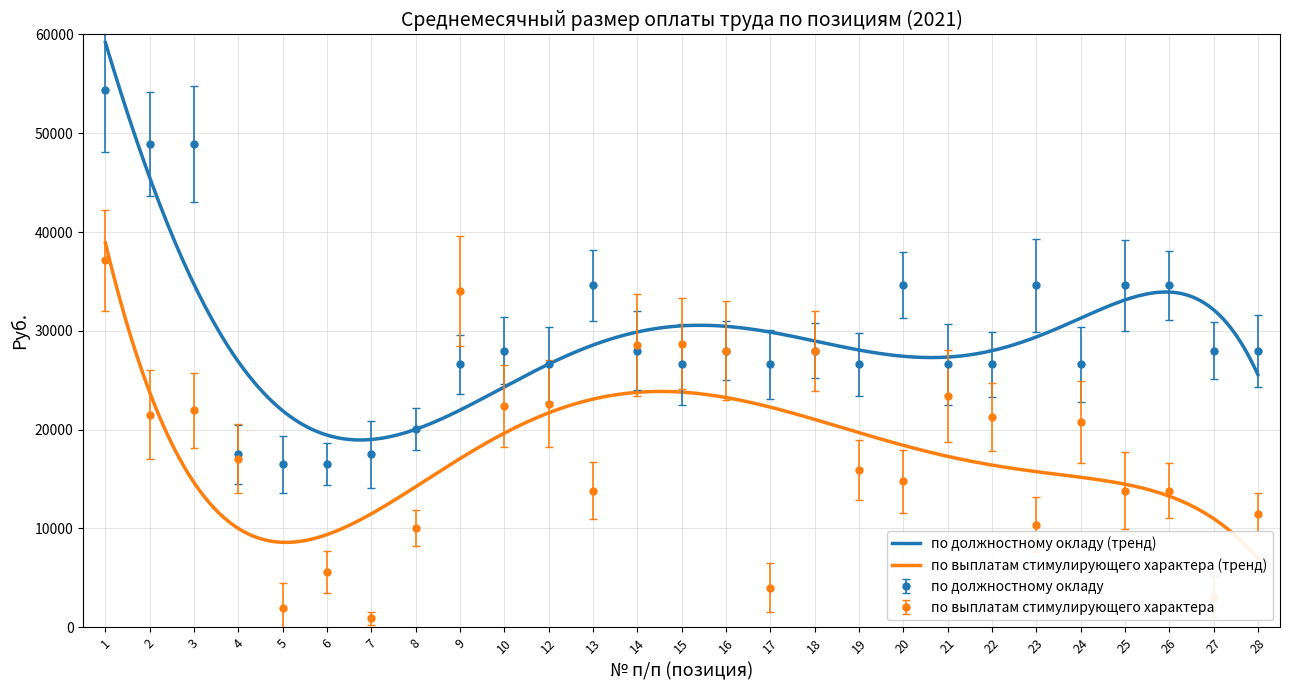

Reading left to right, what are all the values shown in this chart?

по должностному окладу: 54375.6	48938.1	48938.1	17500.0	16500.0	16500.0	17500.0	20100.0	26600.0	28000.0	26600.0	34600.0	28000.0	26600.0	28000.0	26600.0	28000.0	26600.0	34600.0	26600.0	26600.0	34600.0	26600.0	34600.0	34600.0	28000.0	28000.0
по выплатам стимулирующего характера: 37129.5	21532.7	21950.5	17062.5	1925.0	5630.6	891.5	10050.0	34040.0	22400.0	22636.7	13840.0	28600.0	28720.0	28000.0	3990.0	28000.0	15960.0	14762.7	23400.0	21280.0	10380.0	20748.0	13840.0	13840.0	3080.0	11480.0